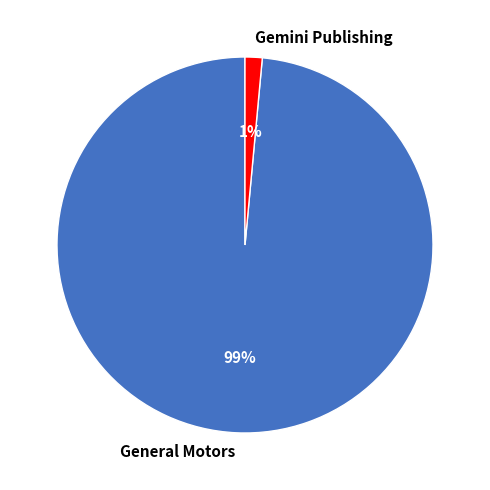

What is the smallest slice in the pie chart?

Gemini Publishing